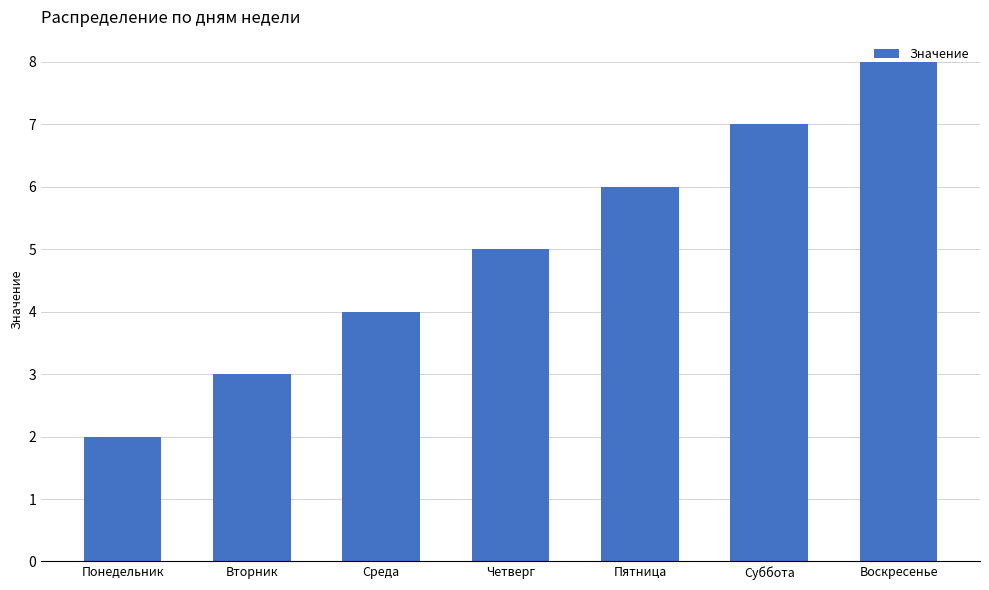

The value at Воскресенье is 5. True or false?

False